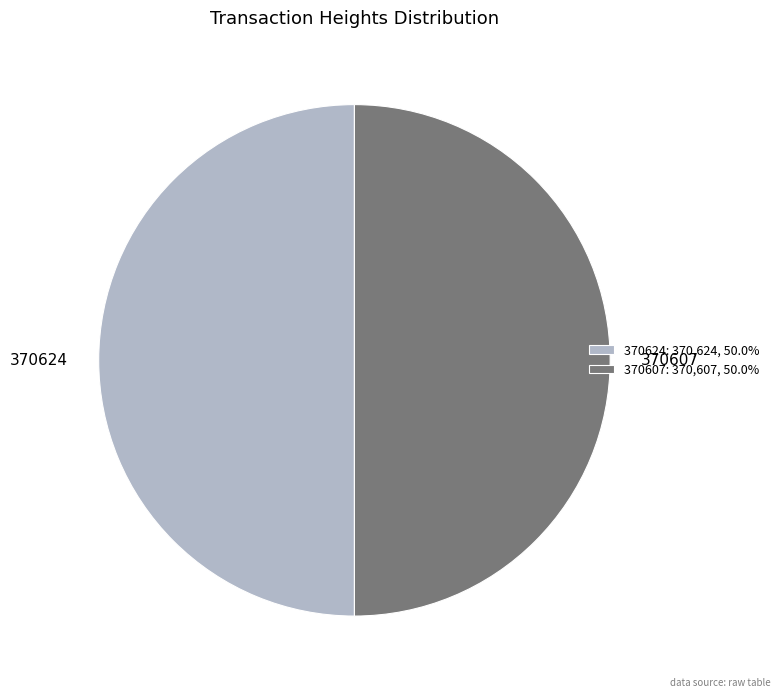

What is the ratio of the value at 370624 to the value at 370607?

1.0